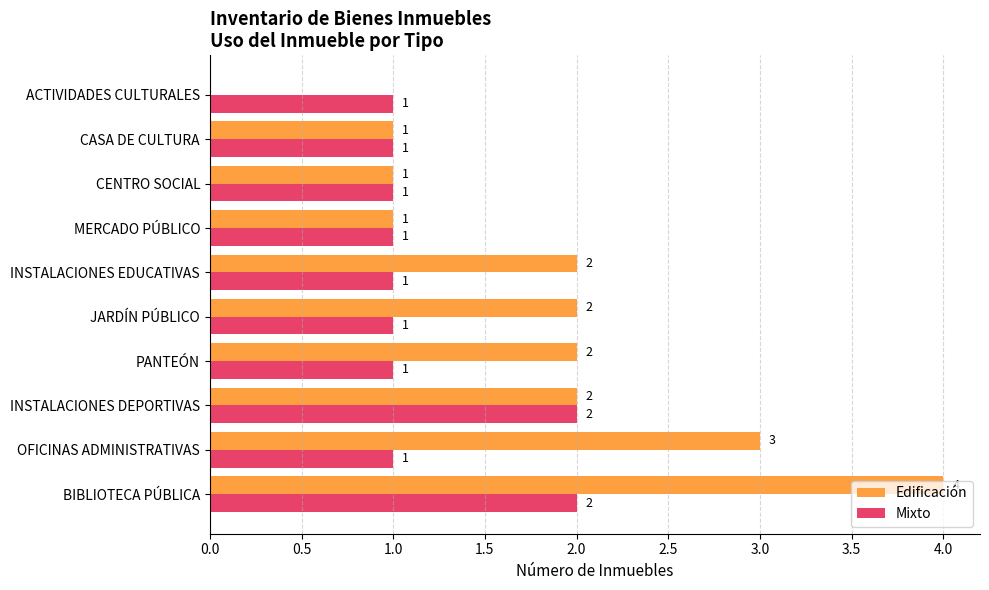

The Mixto series shows 1 at PANTEÓN. True or false?

True